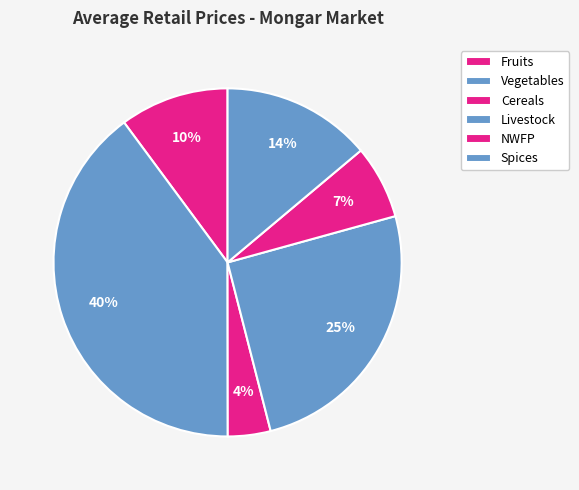

How many segments does this pie chart have?

6